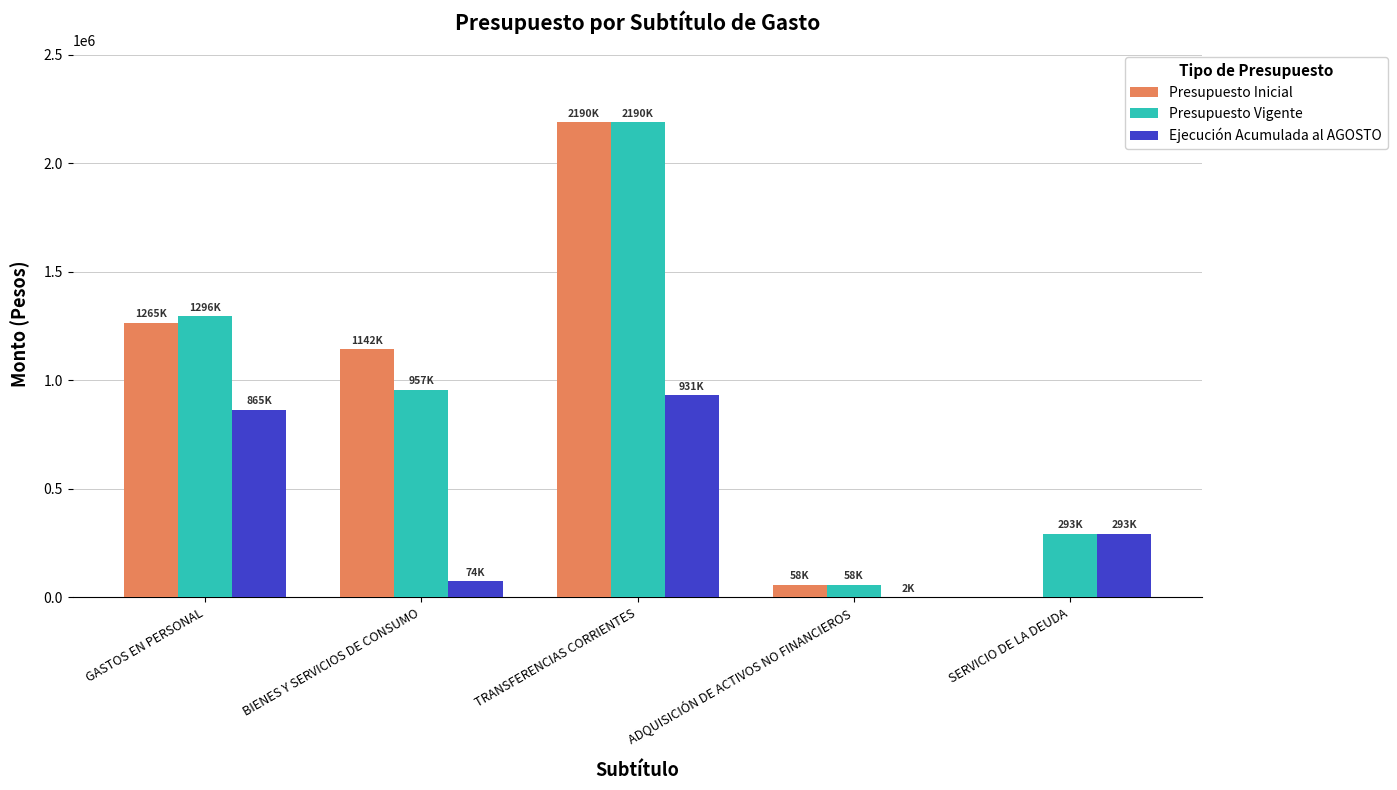

Reading left to right, transcribe all the data shown in this chart.

Presupuesto Inicial: 1264538	1141842	2190202	58171	0
Presupuesto Vigente: 1295995	956775	2190202	58171	293413
Ejecución Acumulada al AGOSTO: 864588	73893	930704	1884	293413